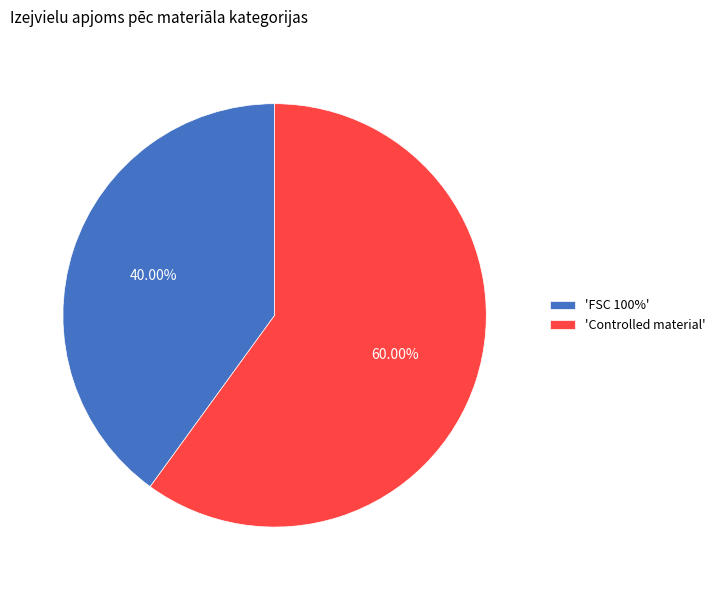

Is the sum of 'Controlled material' and 'FSC 100%' greater than half?

Yes